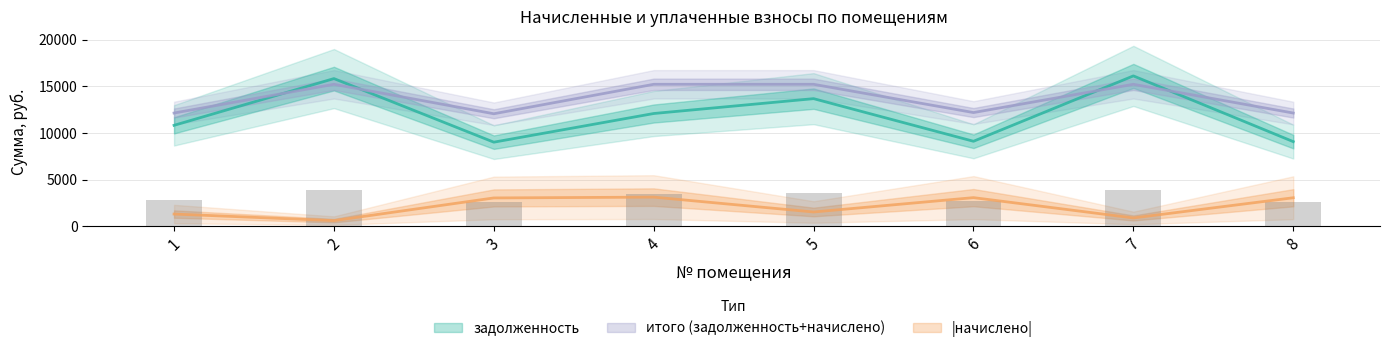

How many groups of bars are there?

8